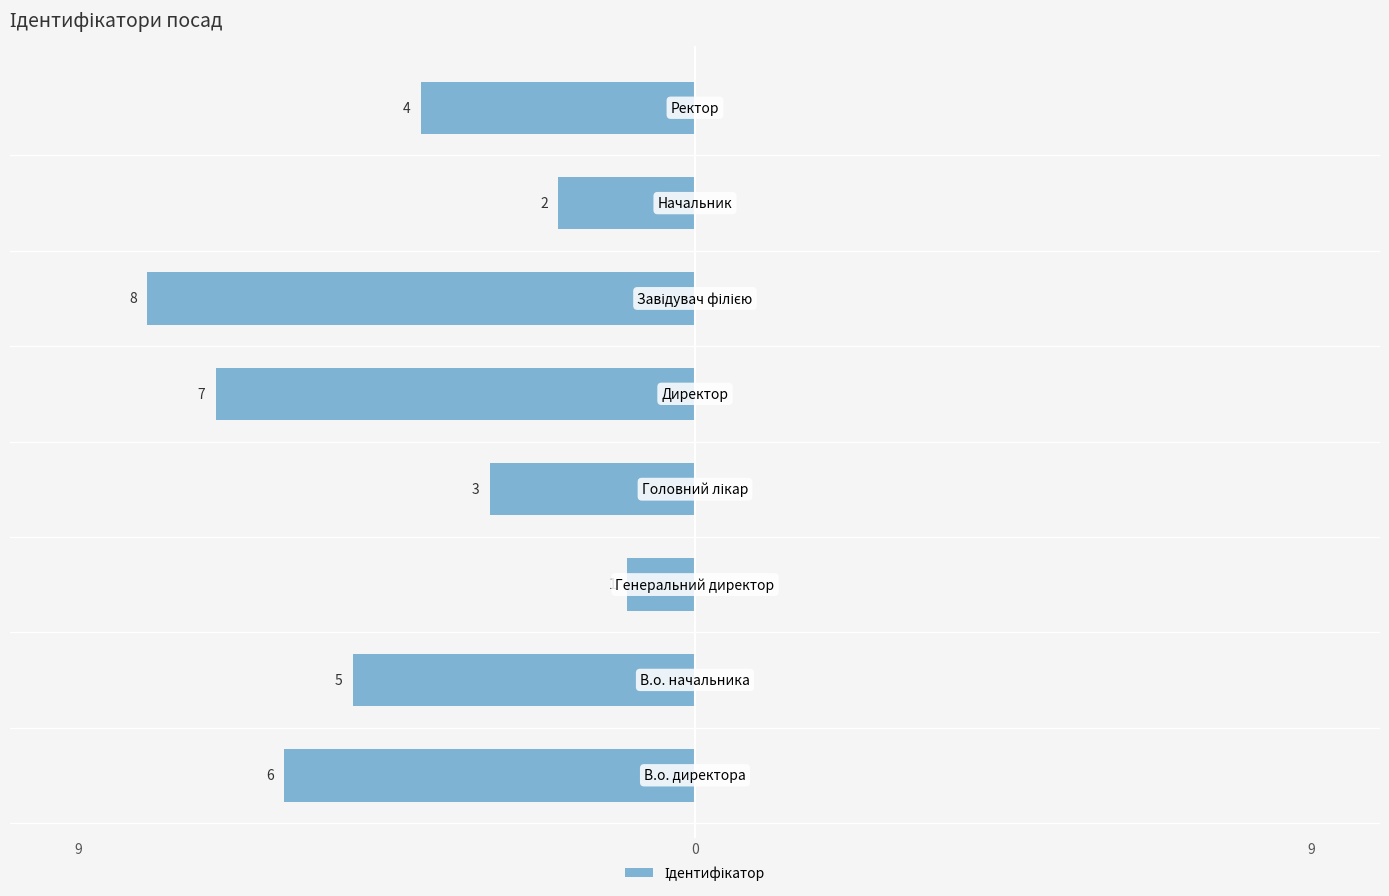

Are the bars grouped side by side (vs. stacked)?

No